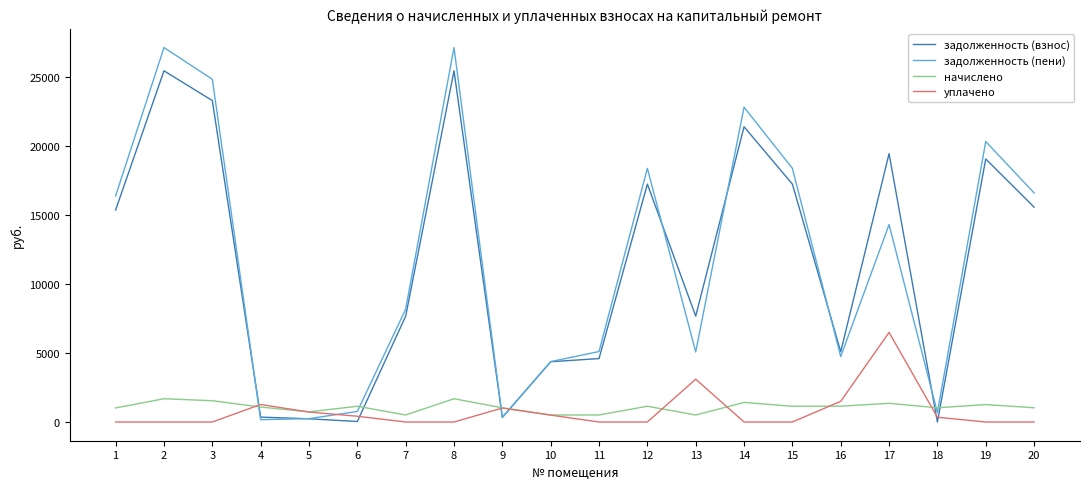

How many intersections are there between начислено and задолженность (взнос)?

6